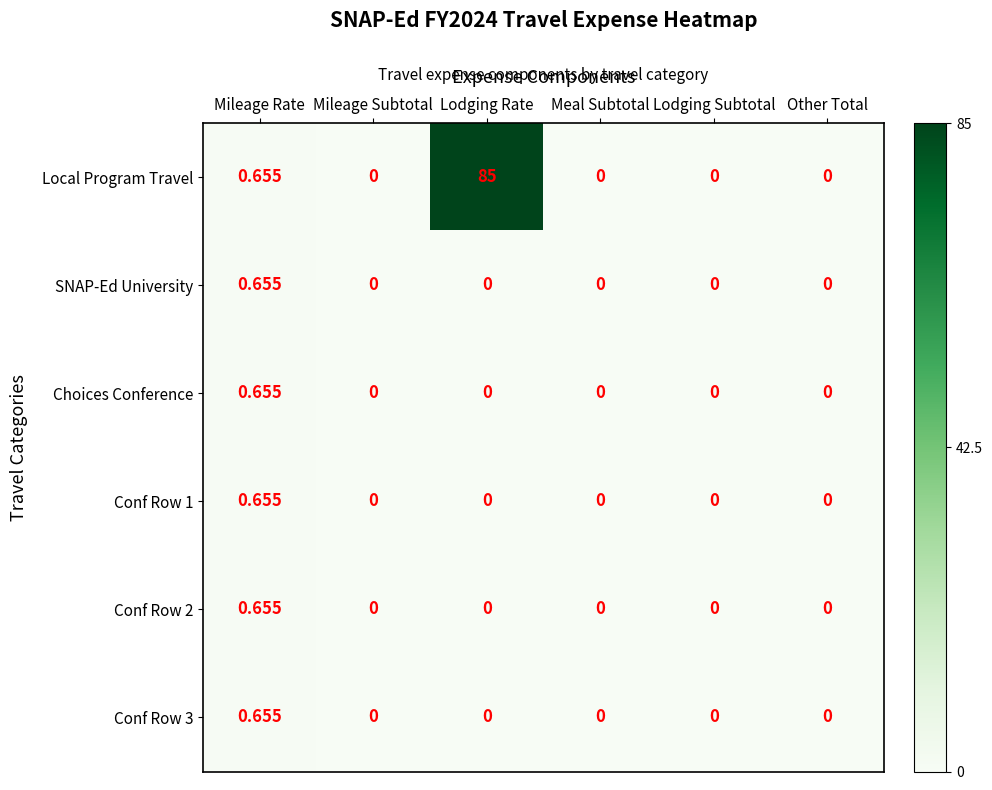

At which label does SNAP-Ed University reach its peak?

Mileage Rate